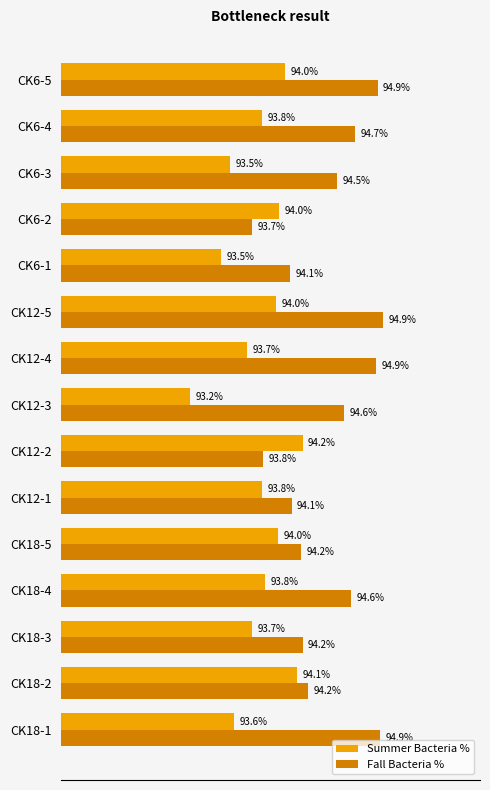

Between CK6-1 and CK6-3, which series saw the biggest shift?

Fall Bacteria %